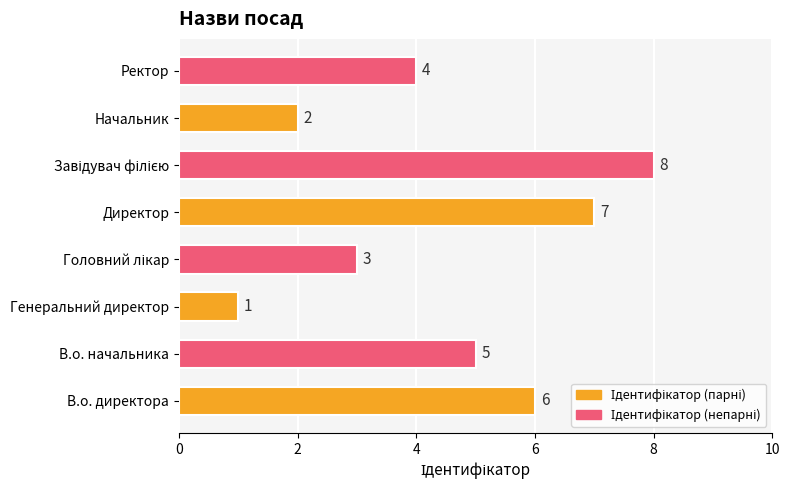

Which label corresponds to the smallest value in the chart?

Генеральний директор